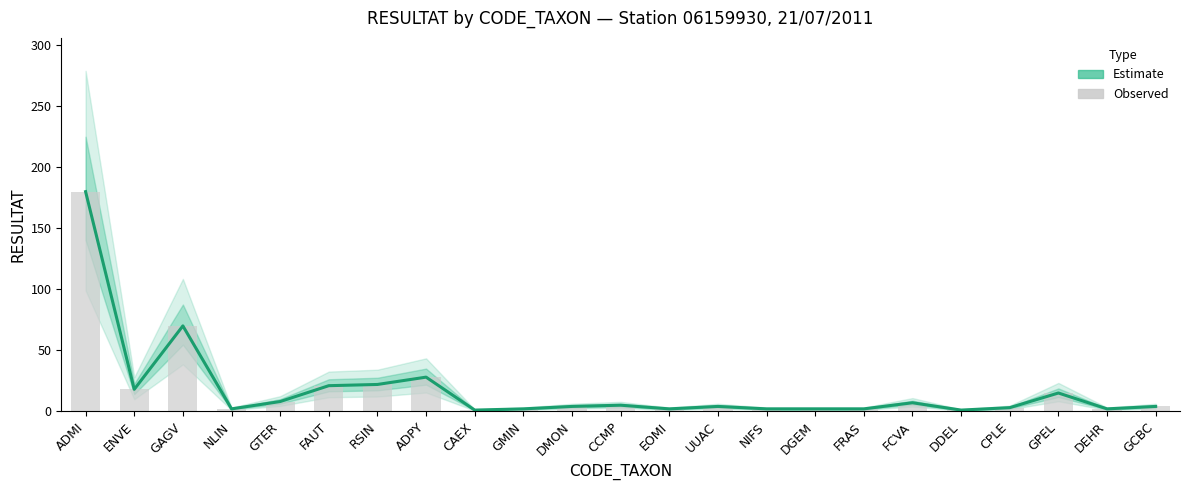

How many categories are shown in the chart?

23